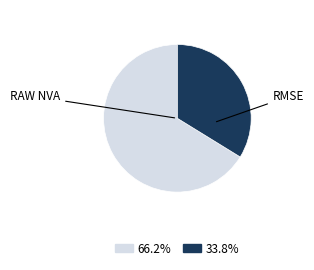

Does any single category account for the majority?

Yes